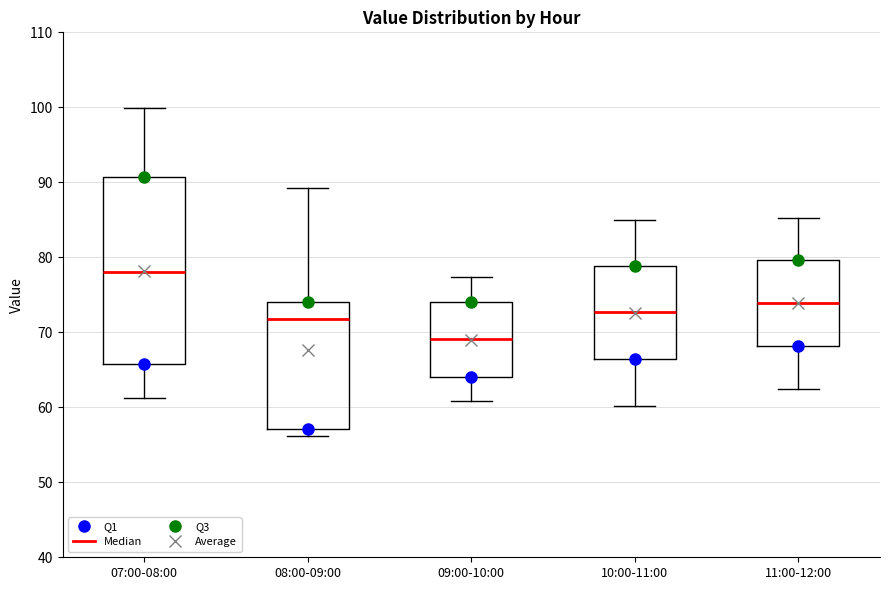

Which box's median line is the highest?

07:00-08:00